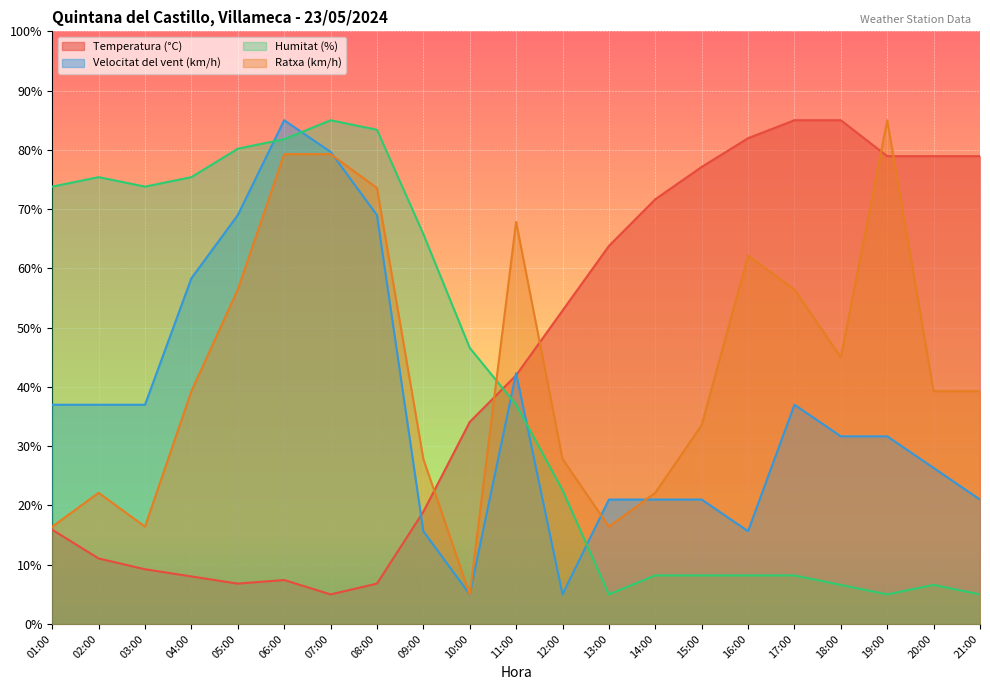

Which series has the largest range (max minus min)?

Humitat (%)